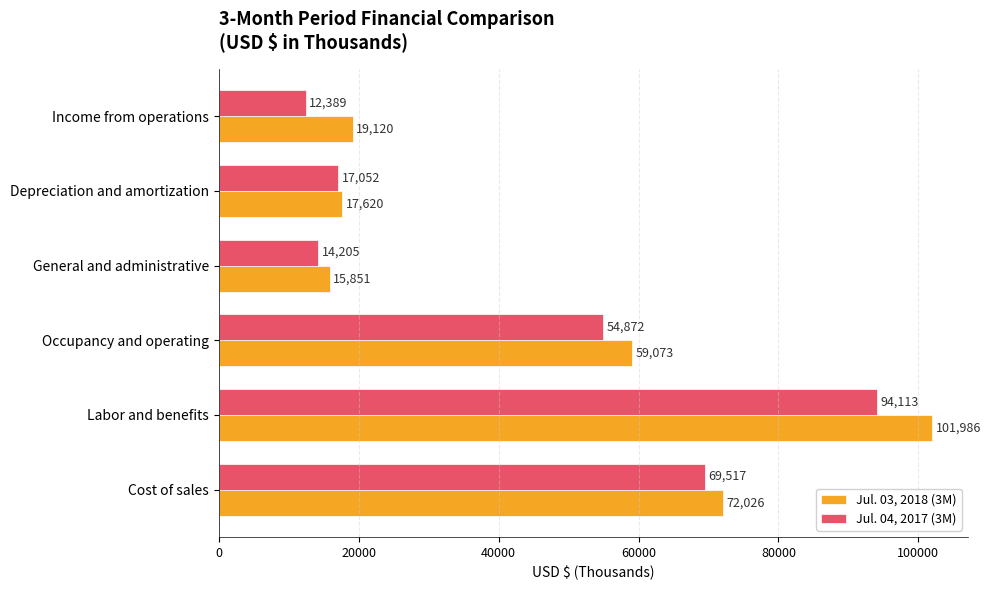

How many series are shown in this chart?

2